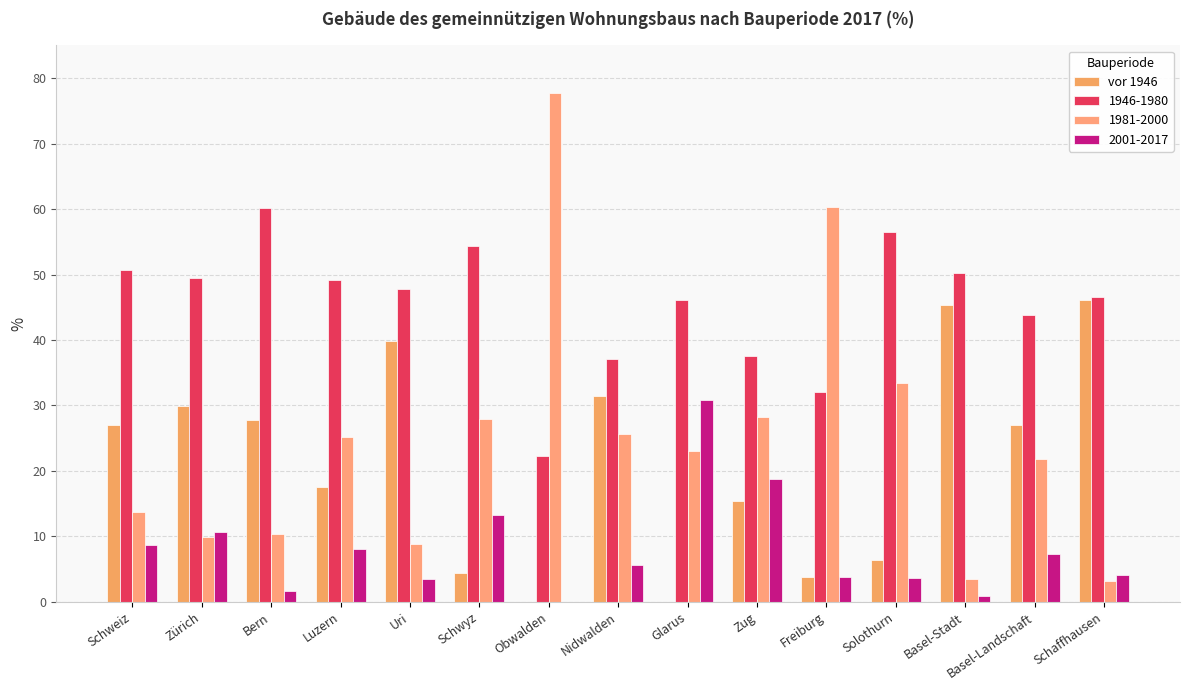

Which has a higher value, Zug or Zürich?

Zürich